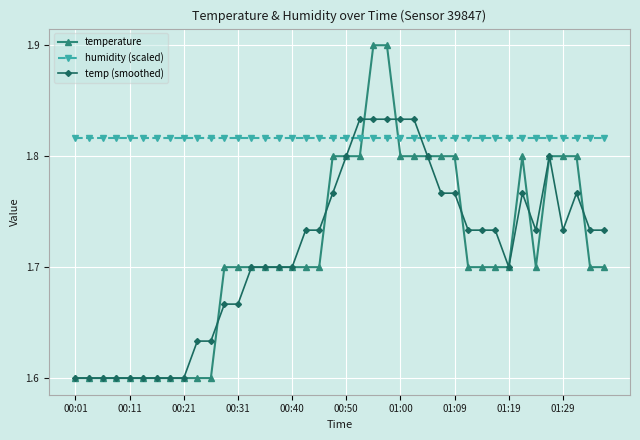

What is the difference between the maximum and minimum values in the temperature series?

0.3